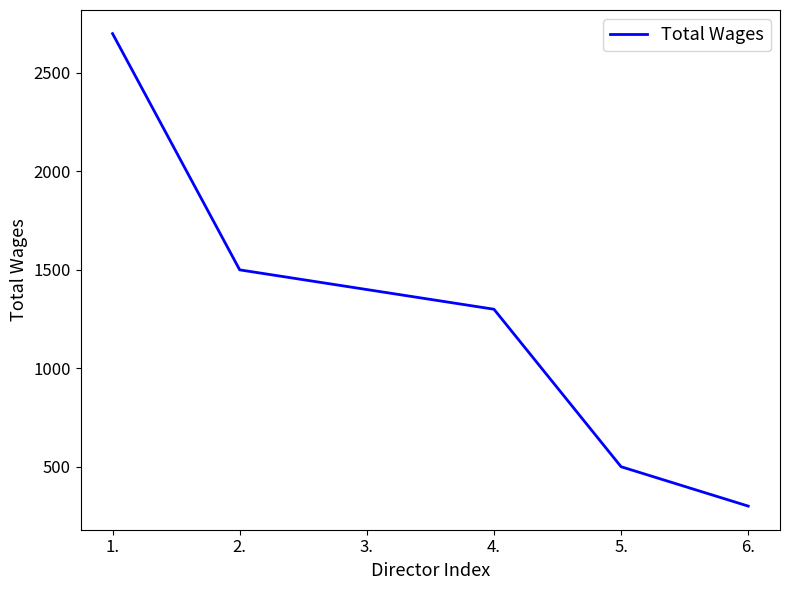

Count the number of categories in the chart.

6